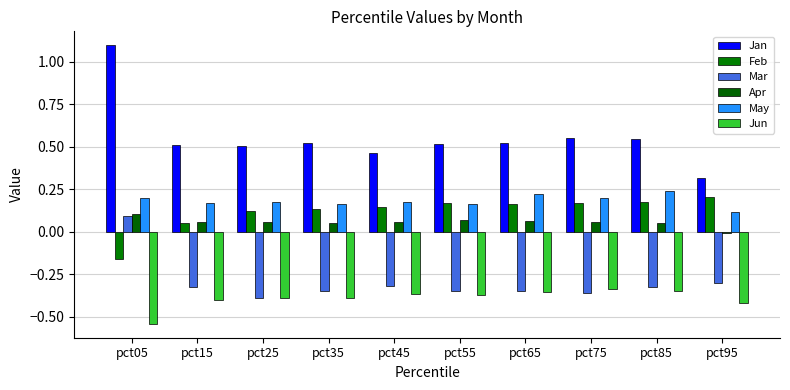

Which series has the largest range (max minus min)?

Jan